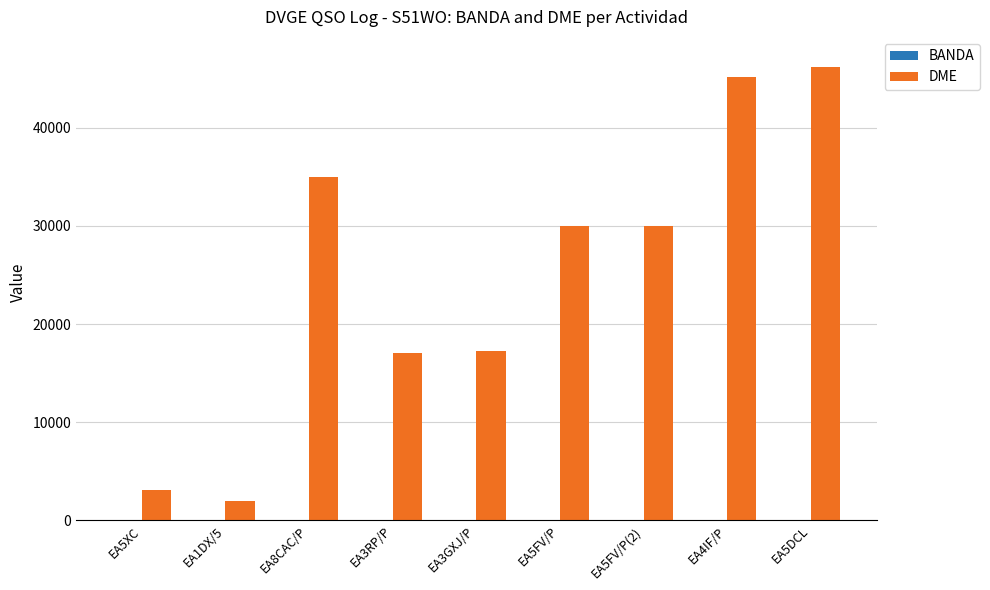

What is the sum of all DME values?

225839